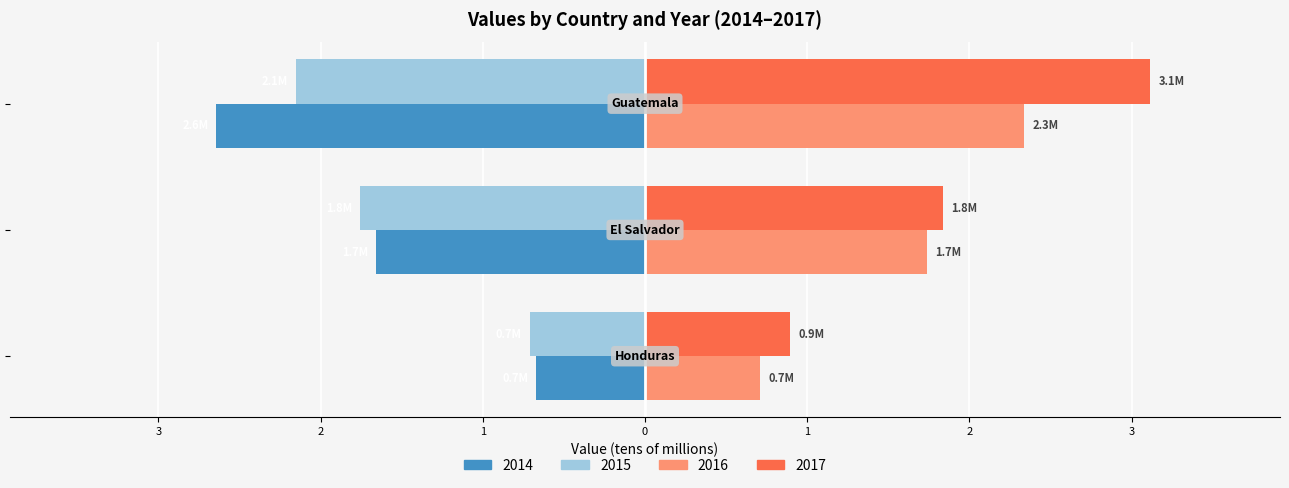

At which label does 2017 first exceed 1?

El Salvador